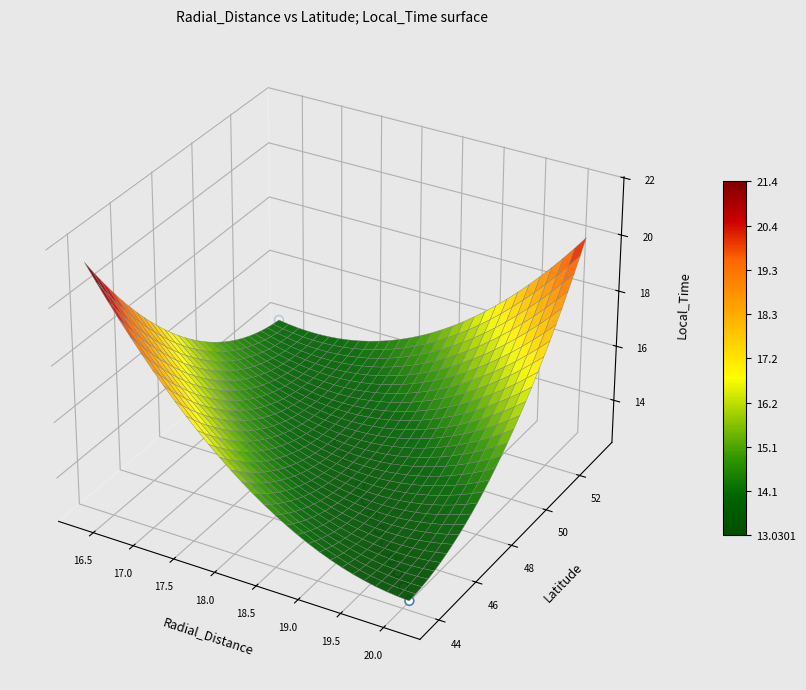

At which category does the chart reach its peak across all series?

19